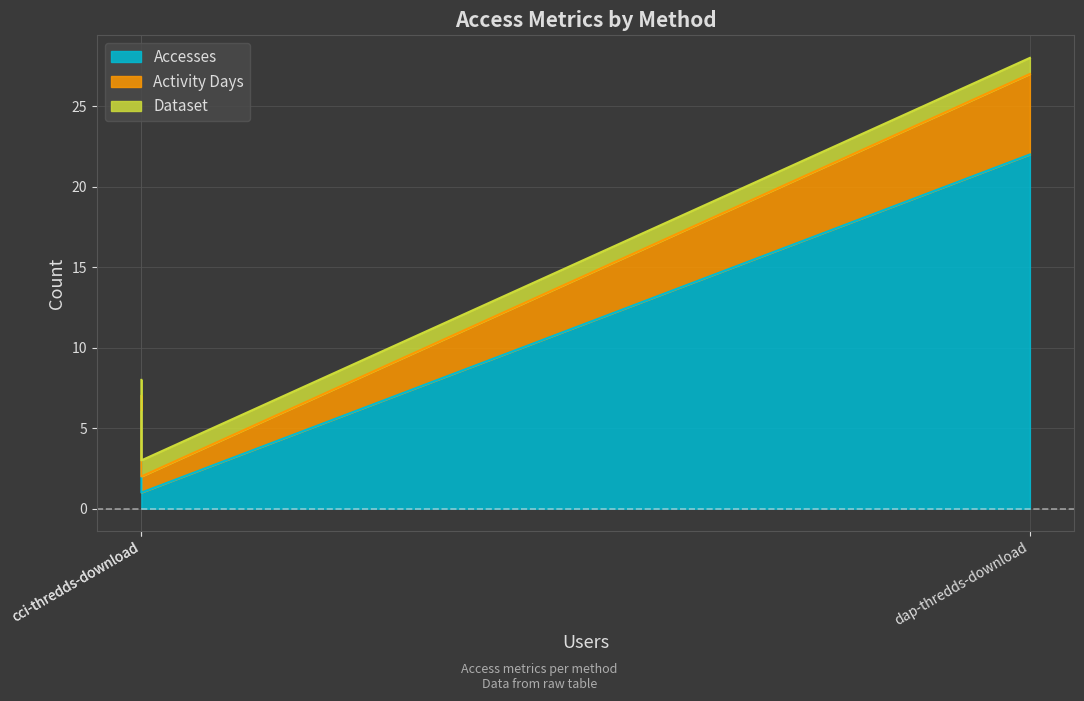

The Dataset series shows 2 at anon-ftp2.ceda.ac.uk. True or false?

False